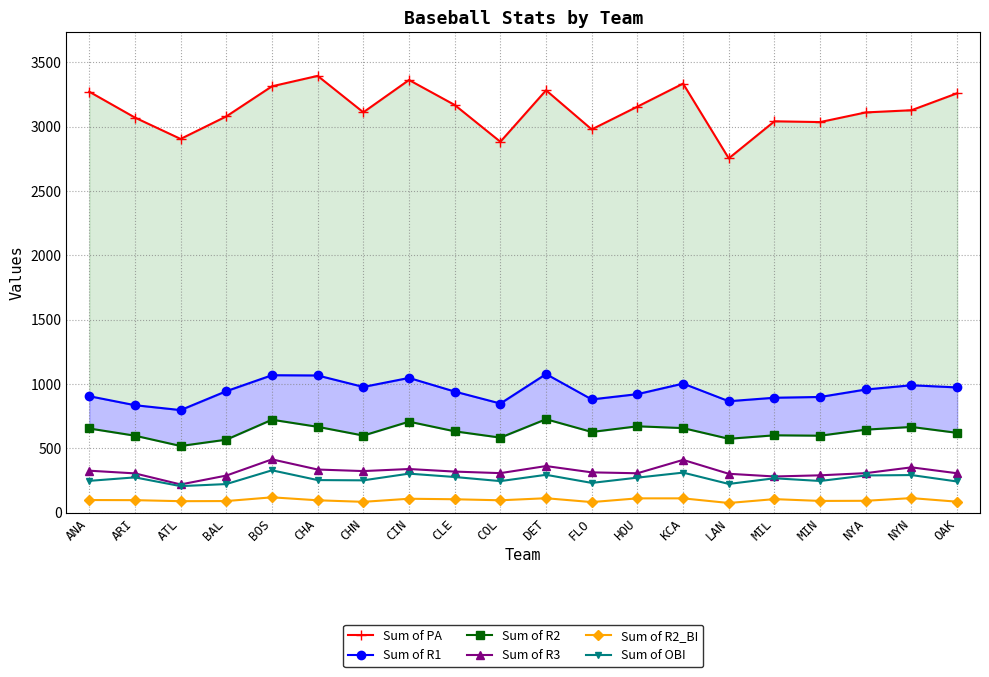

Which category has the lowest value in the Sum of R3 series?

ATL